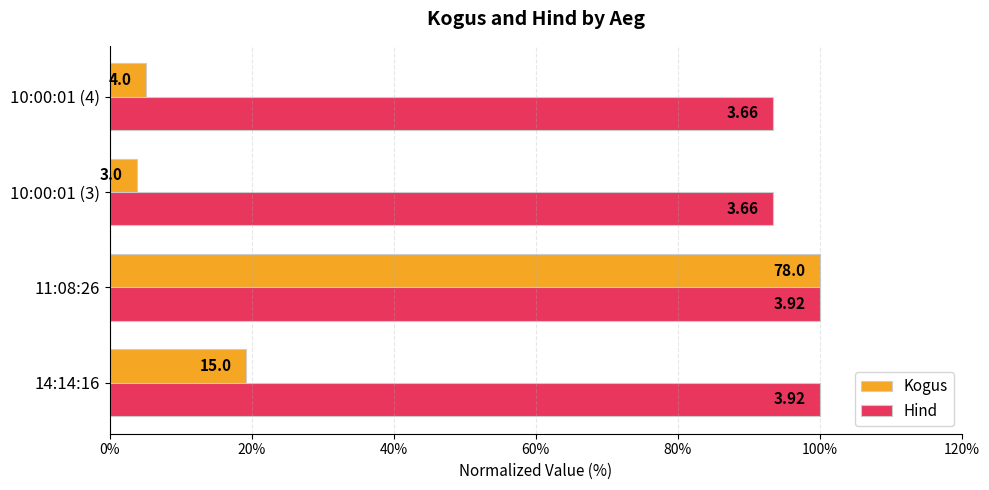

What are all the series names shown in the legend?

Kogus, Hind